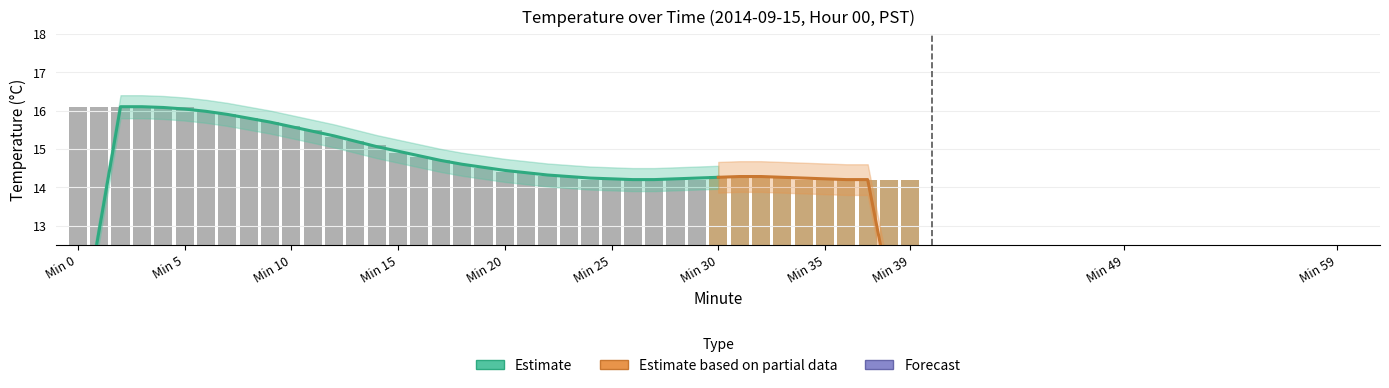

The chart shows a value of 14.6 at 18. True or false?

True